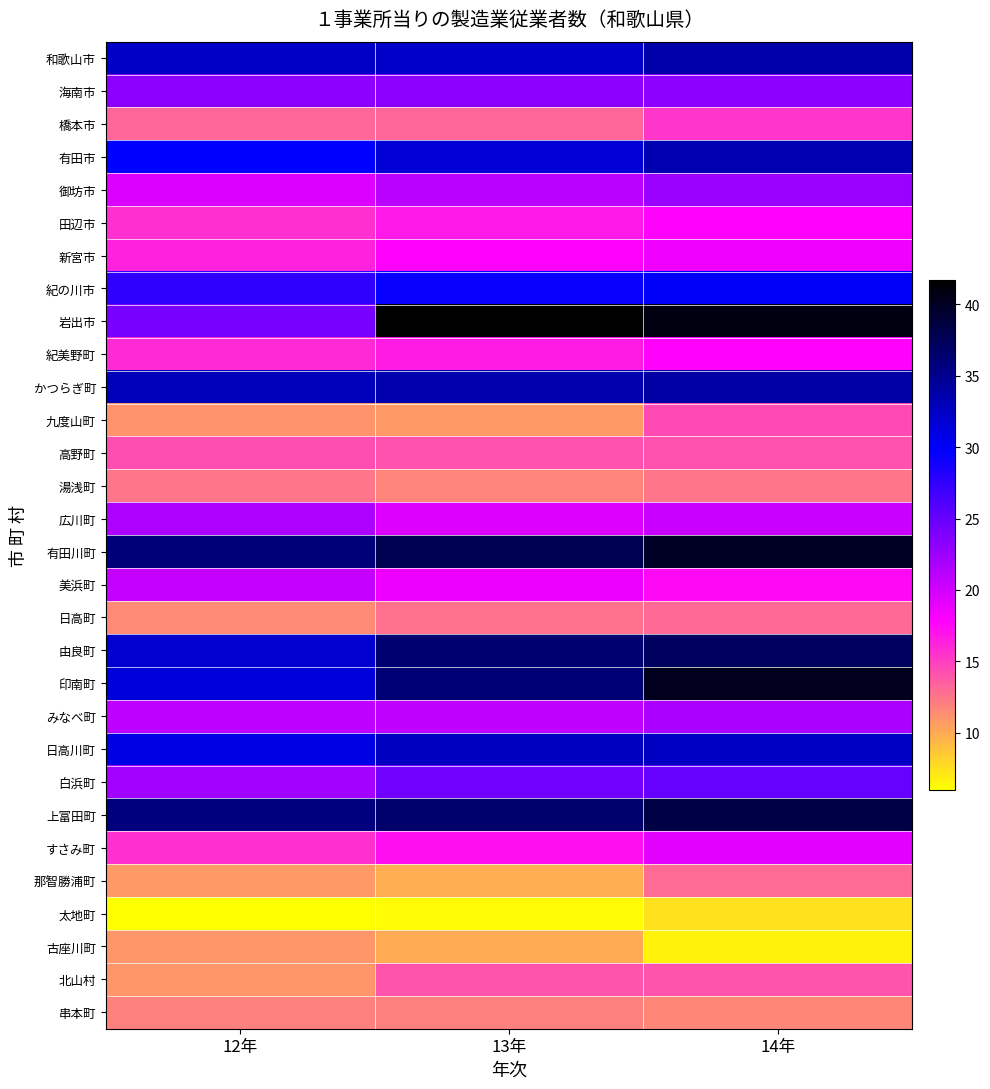

At which category is the sum across all series the highest?

14年